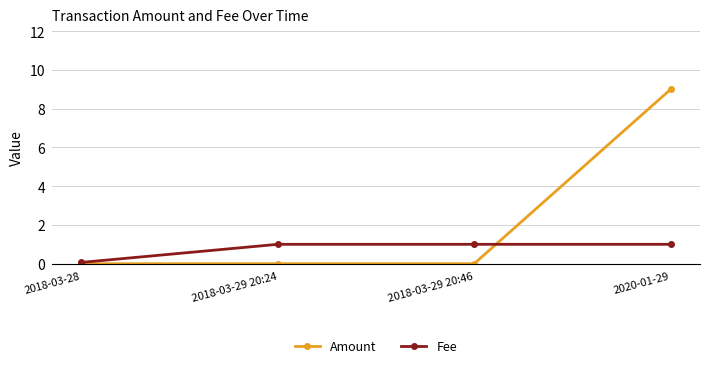

At which label is Fee closest to 0?

2018-03-28